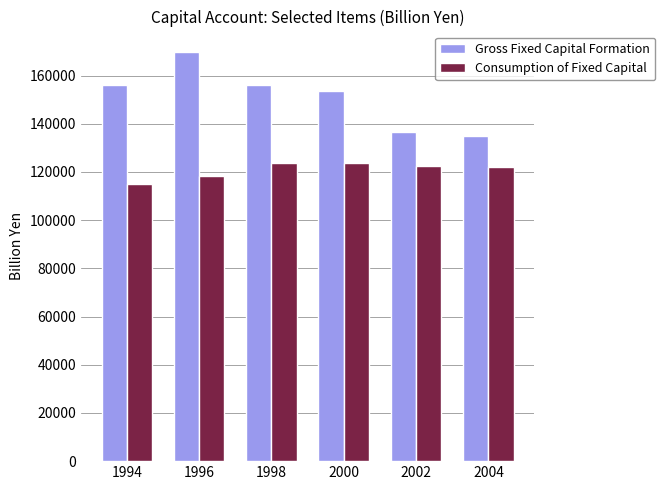

At which label is Gross Fixed Capital Formation closest to 152290?

2000